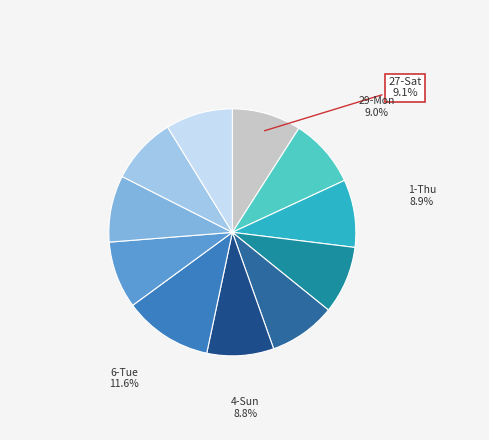

How many slices are in this pie chart?

11